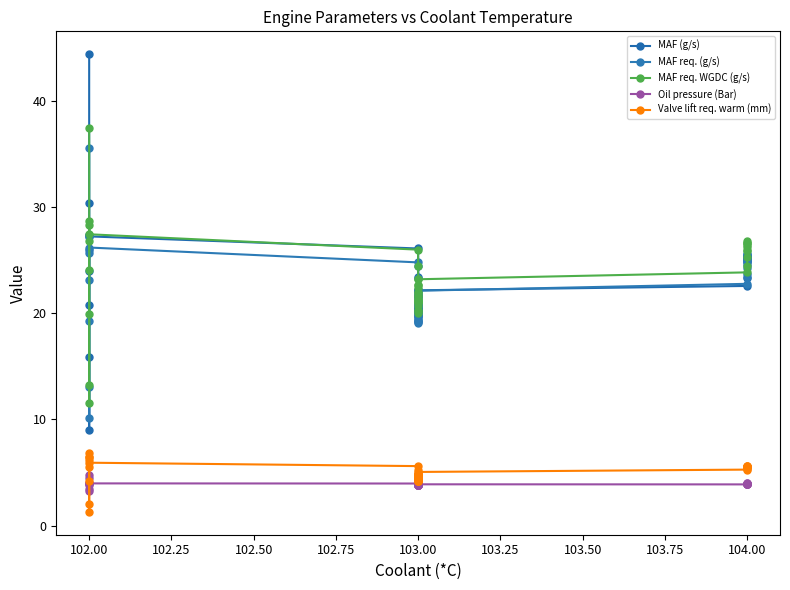

Which series has the largest total across all categories?

MAF req. WGDC (g/s)